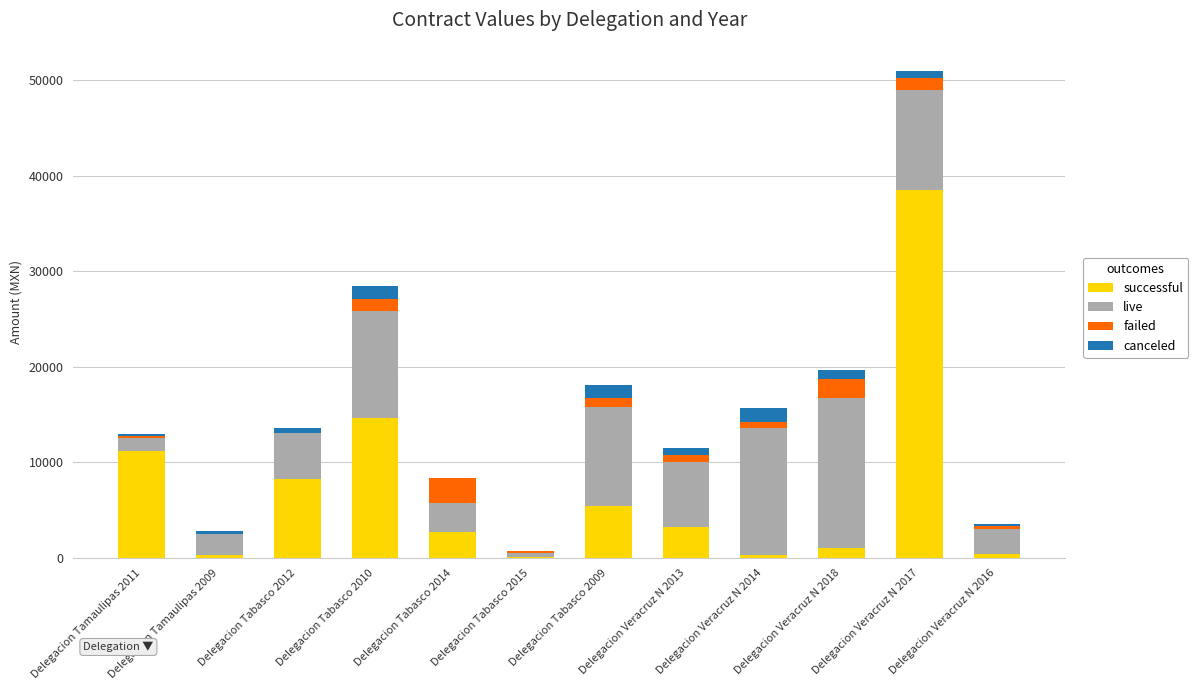

Where is successful nearest to the value 19332?

Delegacion Tabasco 2010